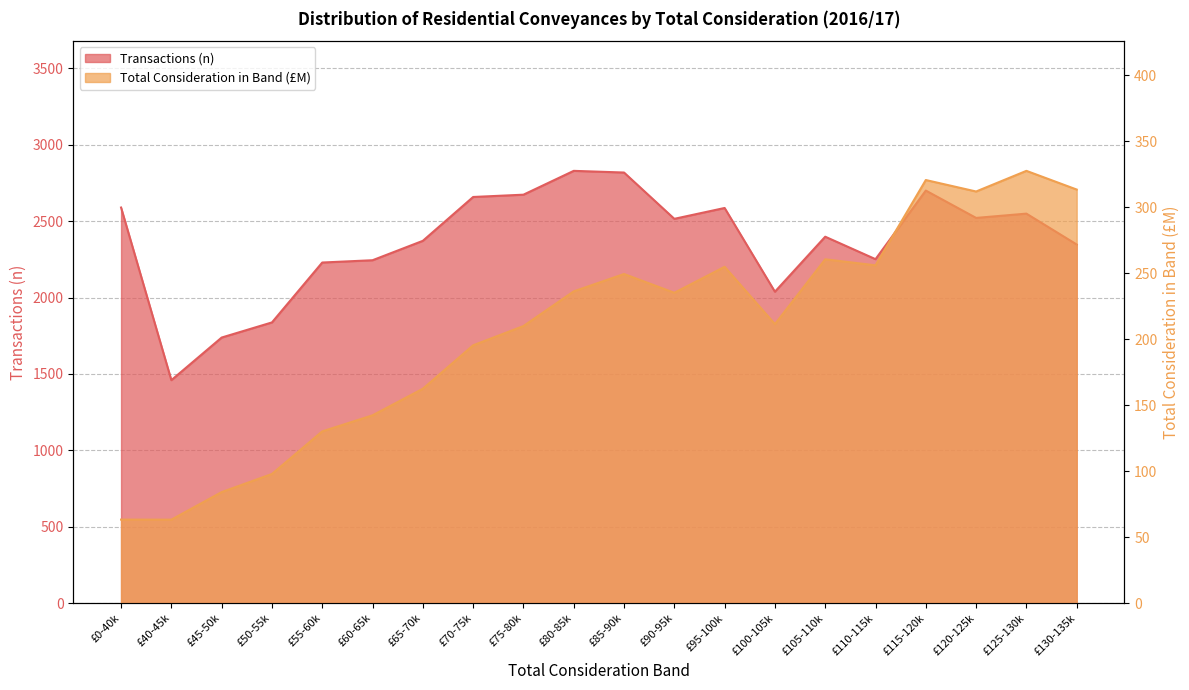

What is the minimum value shown in the chart?

63.2